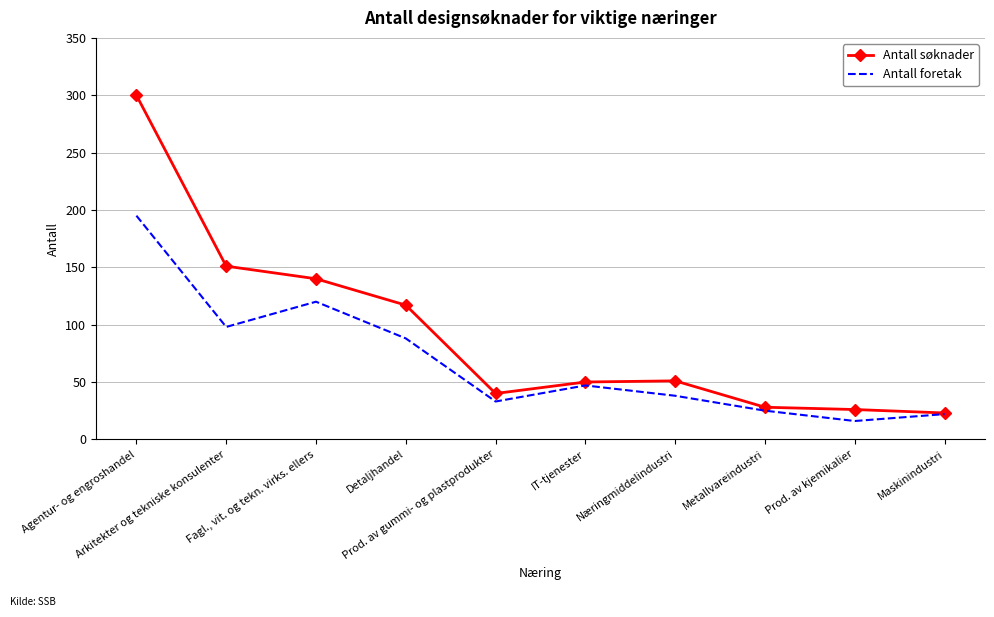

Rank the series by their average value, from lowest to highest.

Antall foretak, Antall søknader